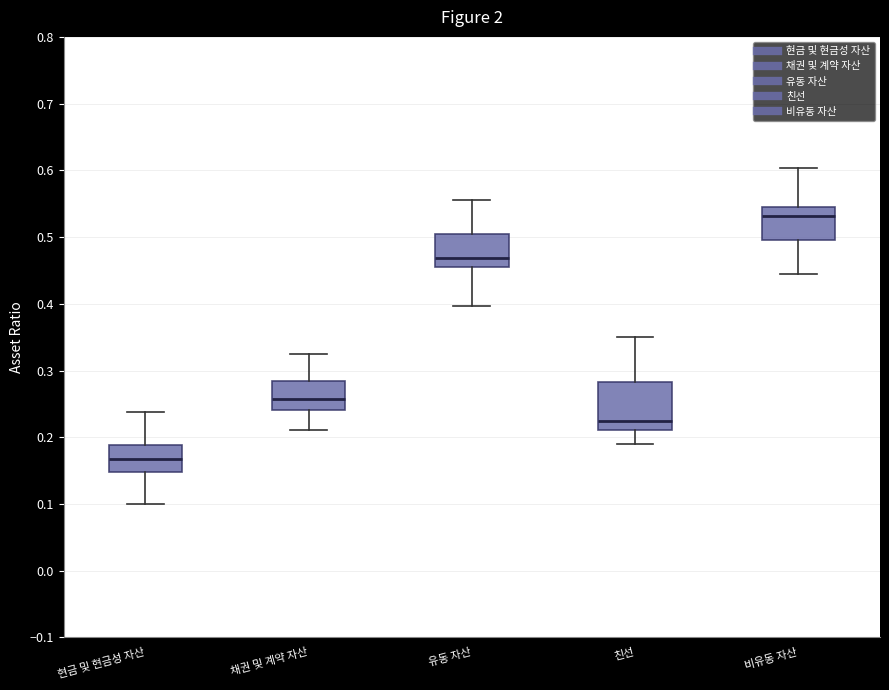

Reading left to right, read every box against the y-axis: the position of its median line, the range the box covers, and the ends of its whiskers. The values are not printed on the chart, so give them approximately, as read against the axis.

현금 및 현금성 자산: median 0.17, box 0.15 to 0.19, whiskers 0.10 to 0.24
채권 및 계약 자산: median 0.26, box 0.24 to 0.28, whiskers 0.21 to 0.32
유동 자산: median 0.47, box 0.46 to 0.50, whiskers 0.40 to 0.56
친선: median 0.22, box 0.21 to 0.28, whiskers 0.19 to 0.35
비유동 자산: median 0.53, box 0.50 to 0.54, whiskers 0.44 to 0.60